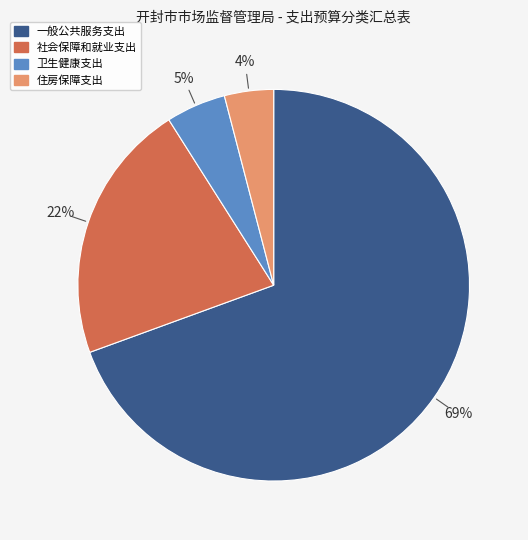

Is it true that 社会保障和就业支出 is 22% of the pie?

True